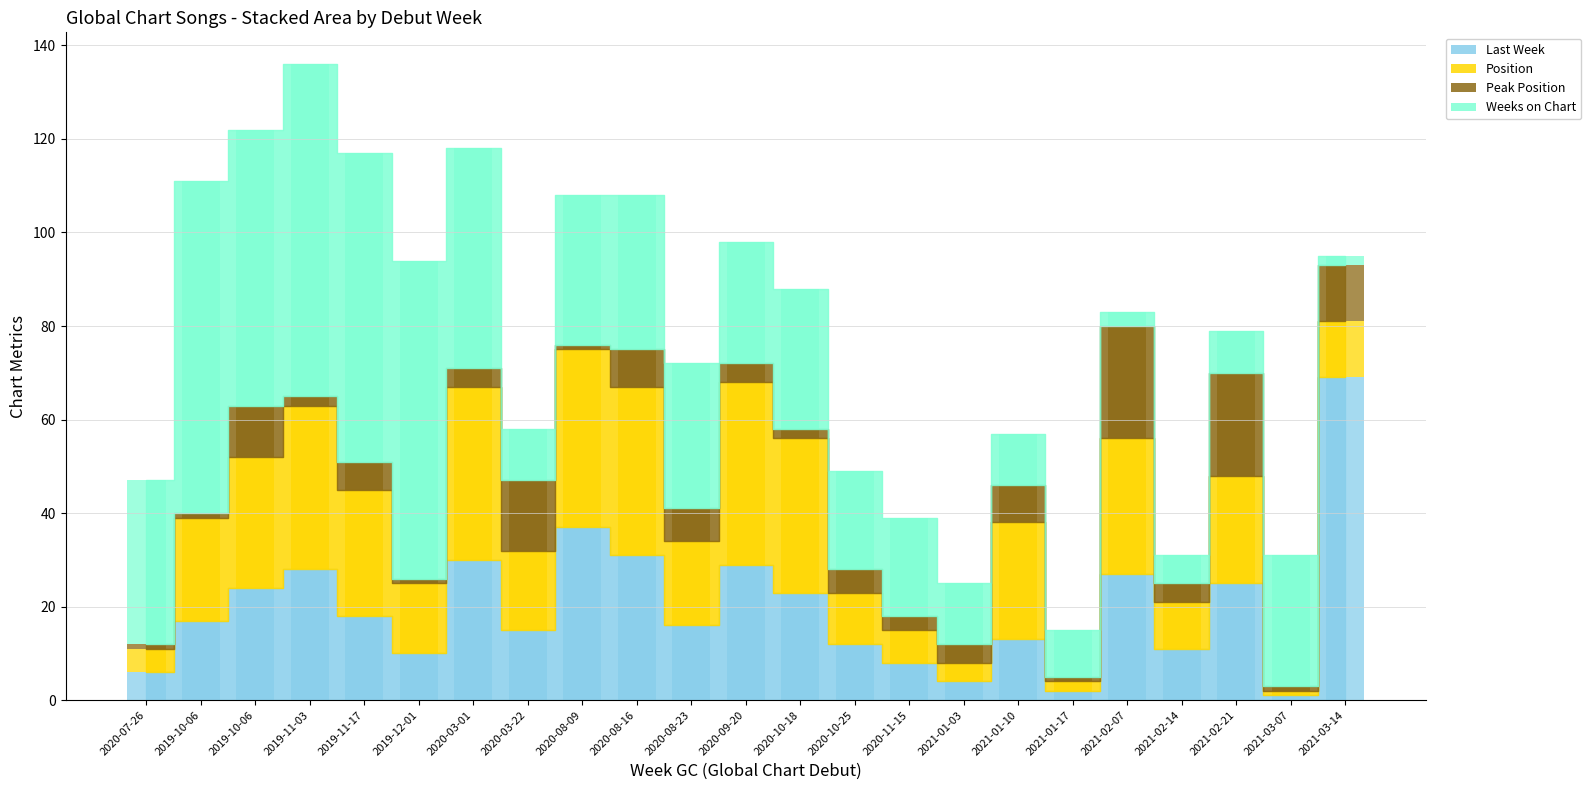

What is the label of the 17th bar from the right?

2020-03-01